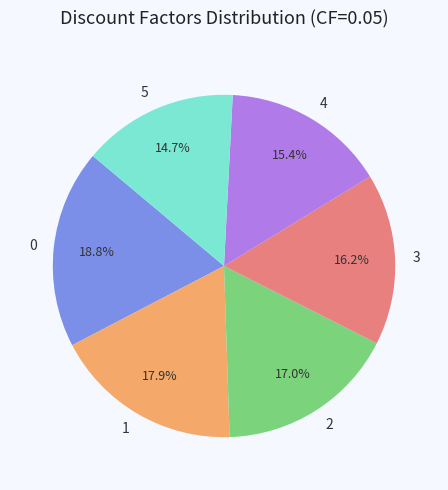

How much of the chart is everything except 2?

83.0%